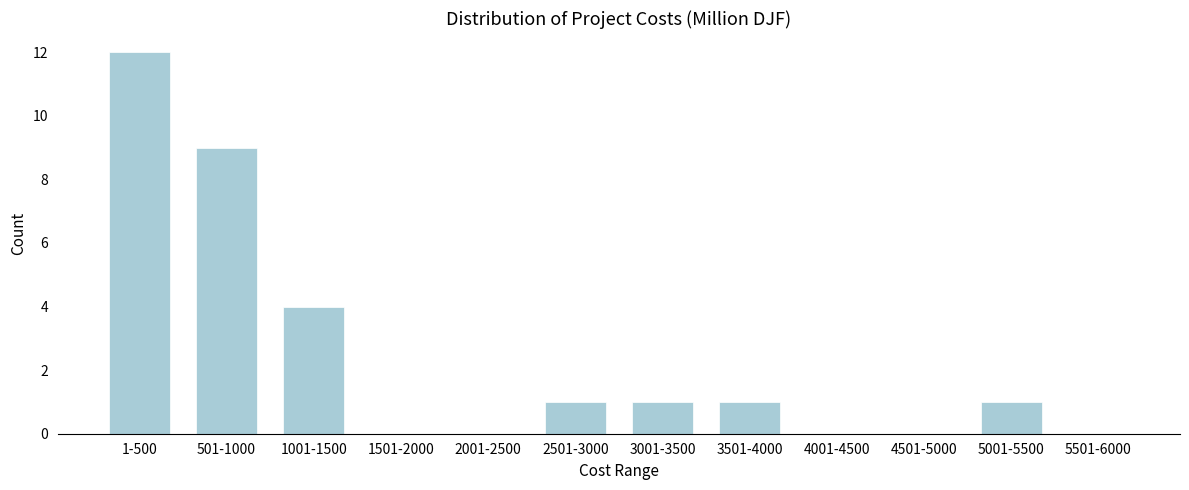

Reading left to right, list all the values displayed in this chart.

1-500=12	501-1000=9	1001-1500=4	1501-2000=0	2001-2500=0	2501-3000=1	3001-3500=1	3501-4000=1	4001-4500=0	4501-5000=0	5001-5500=1	5501-6000=0